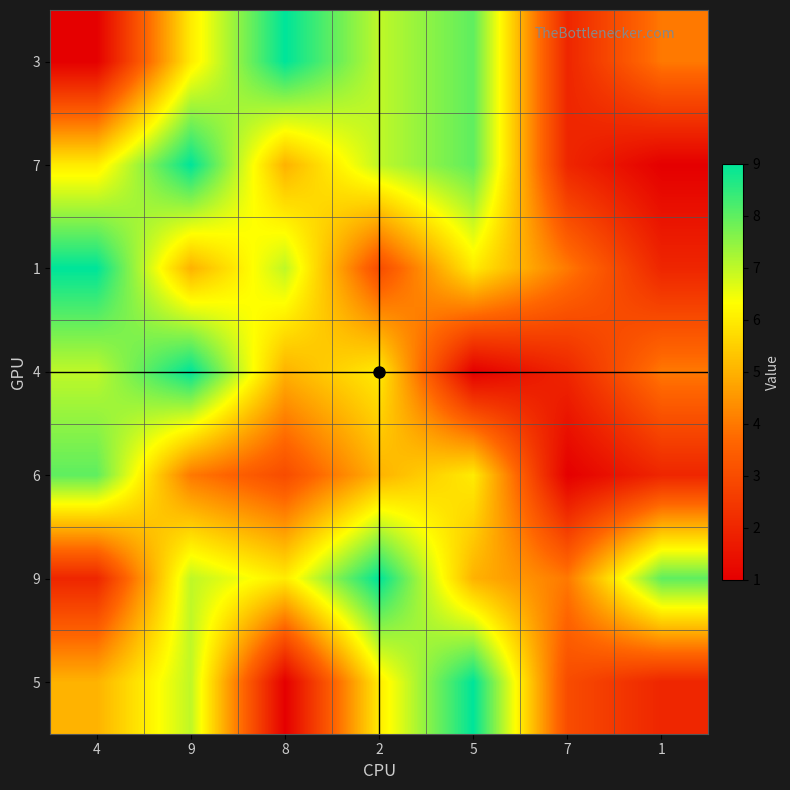

Reading left to right, what are all the values shown in this chart?

3: 4=1	9=6	8=9	2=7	5=8	7=2	1=4
7: 4=6	9=9	8=5	2=7	5=8	7=2	1=1
1: 4=9	9=5	8=7	2=3	5=6	7=4	1=2
4: 4=7	9=9	8=5	2=6	5=1	7=2	1=4
6: 4=8	9=4	8=3	2=5	5=6	7=1	1=2
9: 4=2	9=7	8=6	2=9	5=5	7=4	1=8
5: 4=5	9=7	8=1	2=6	5=9	7=3	1=2